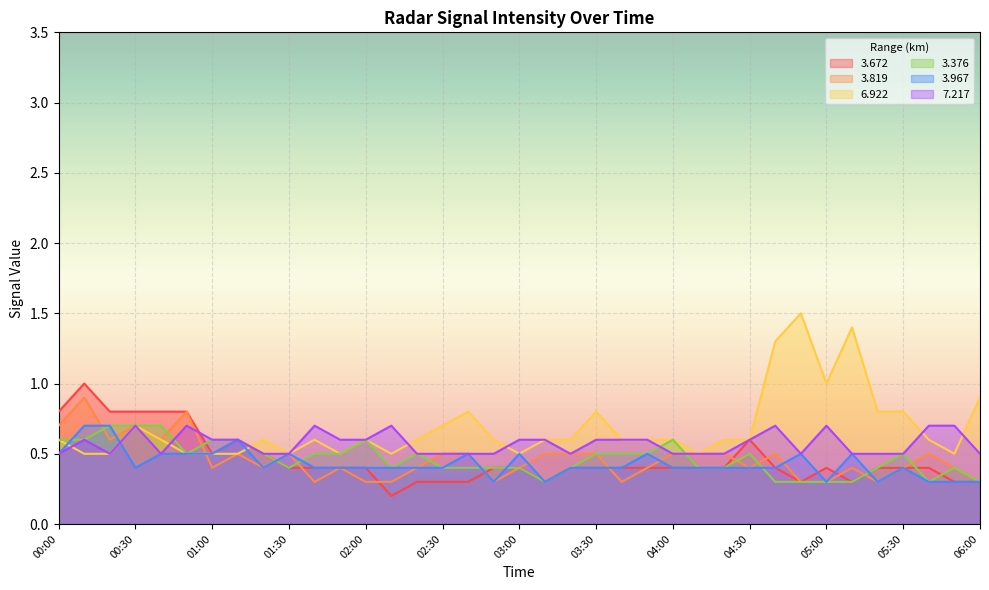

How many data points does each series have?

37